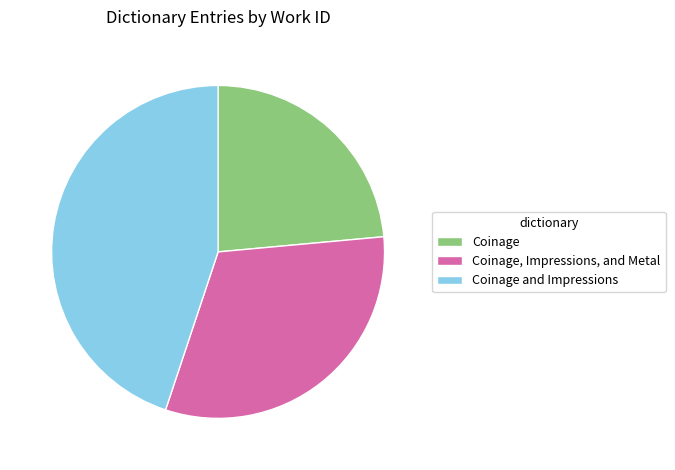

Approximately how many times larger is the value at Coinage compared to Coinage, Impressions, and Metal?

0.7